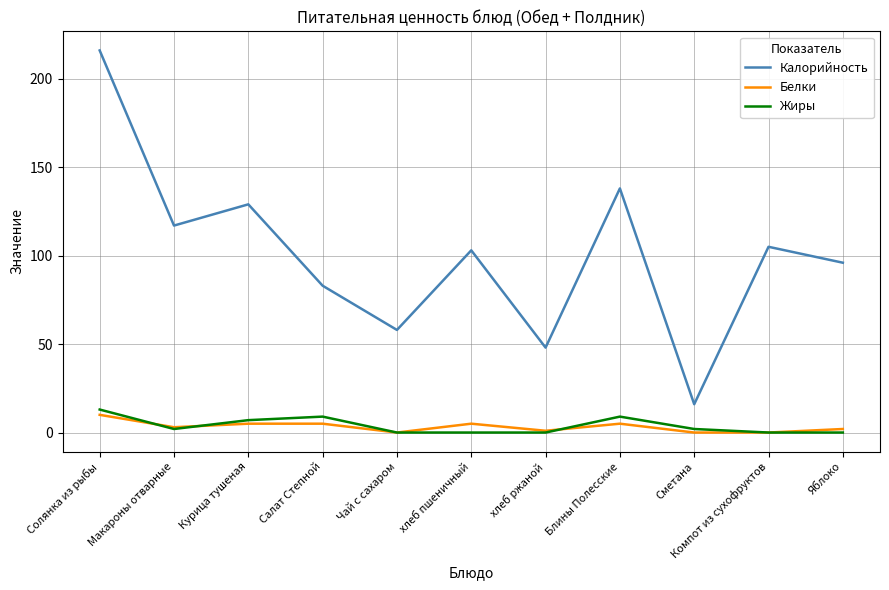

At which category does Жиры reach its first local peak?

Салат Степной